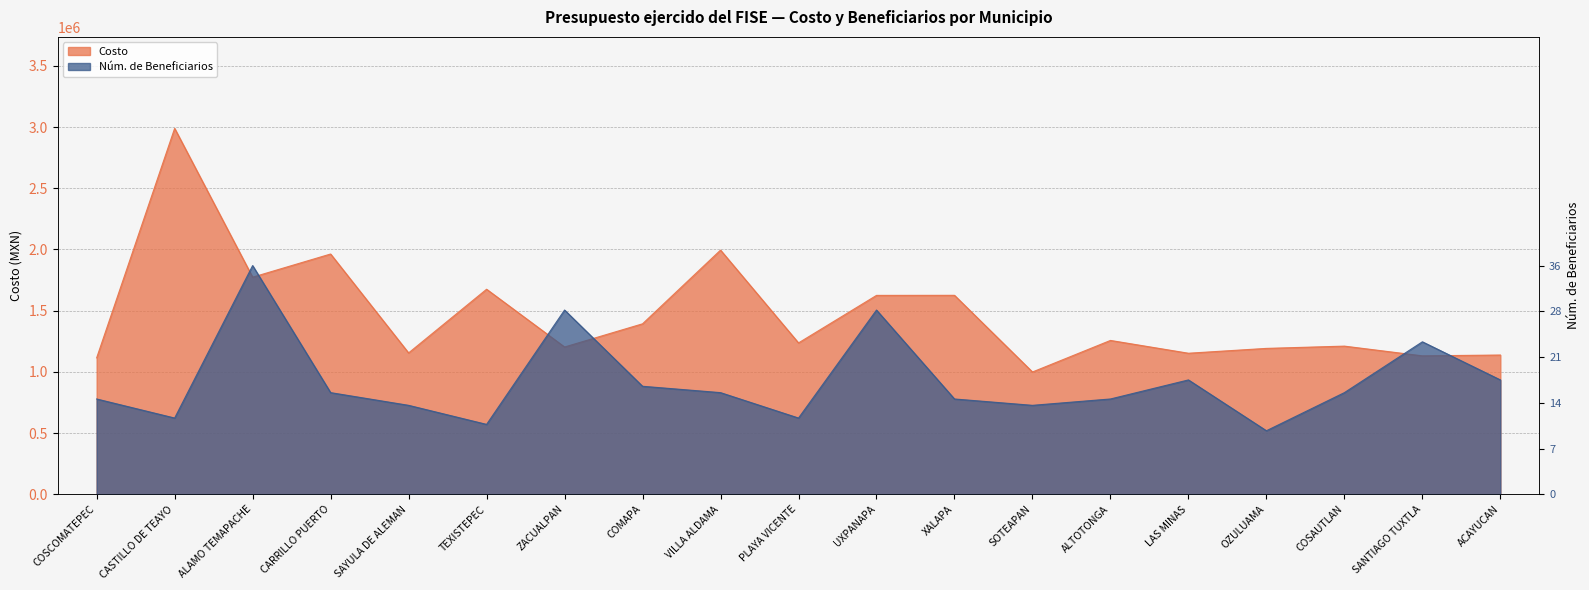

The value of Num Beneficiarios at PLAYA VICENTE is 597818.8. True or false?

True